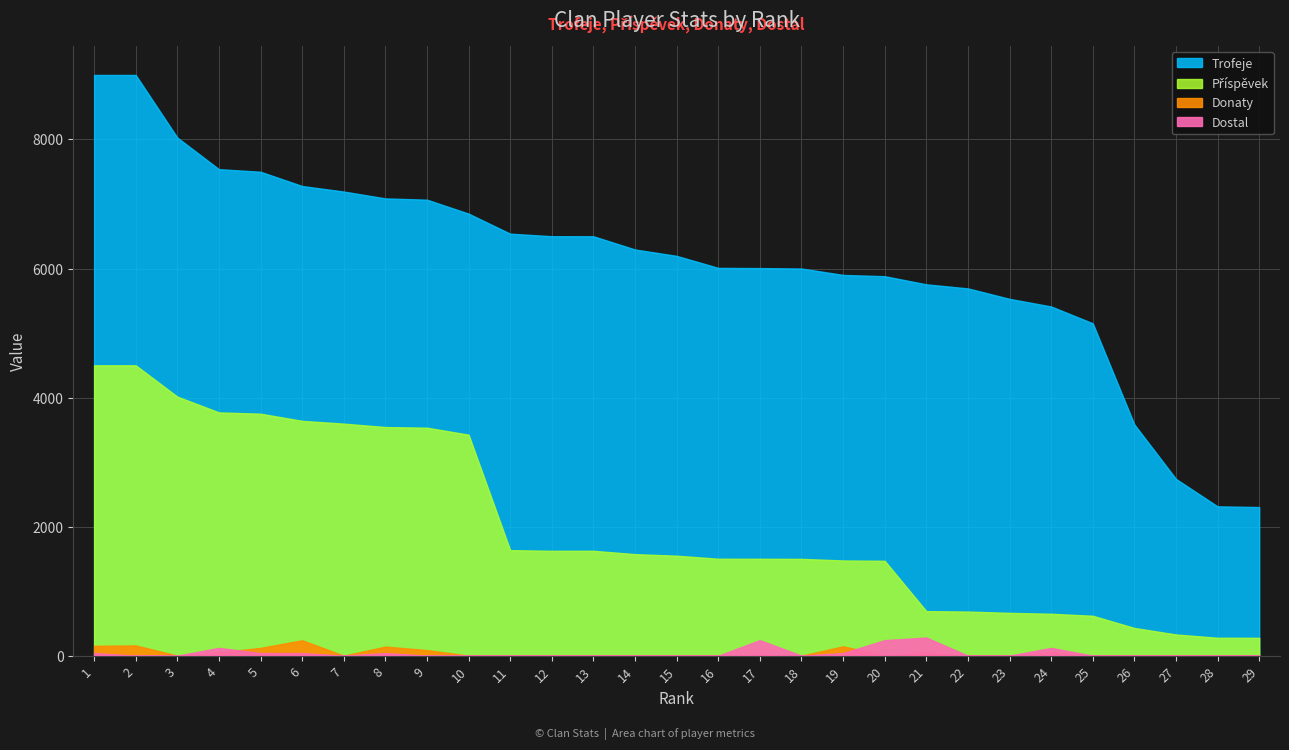

At how many categories does at least one series exceed 3111?

26